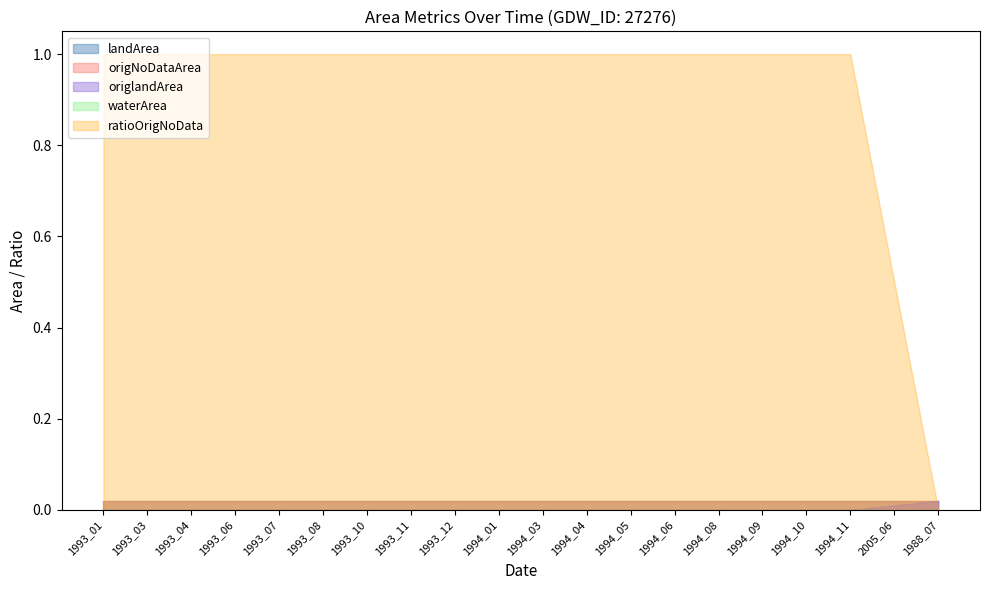

True or false: waterArea and ratioOrigNoData cross at least once.

False